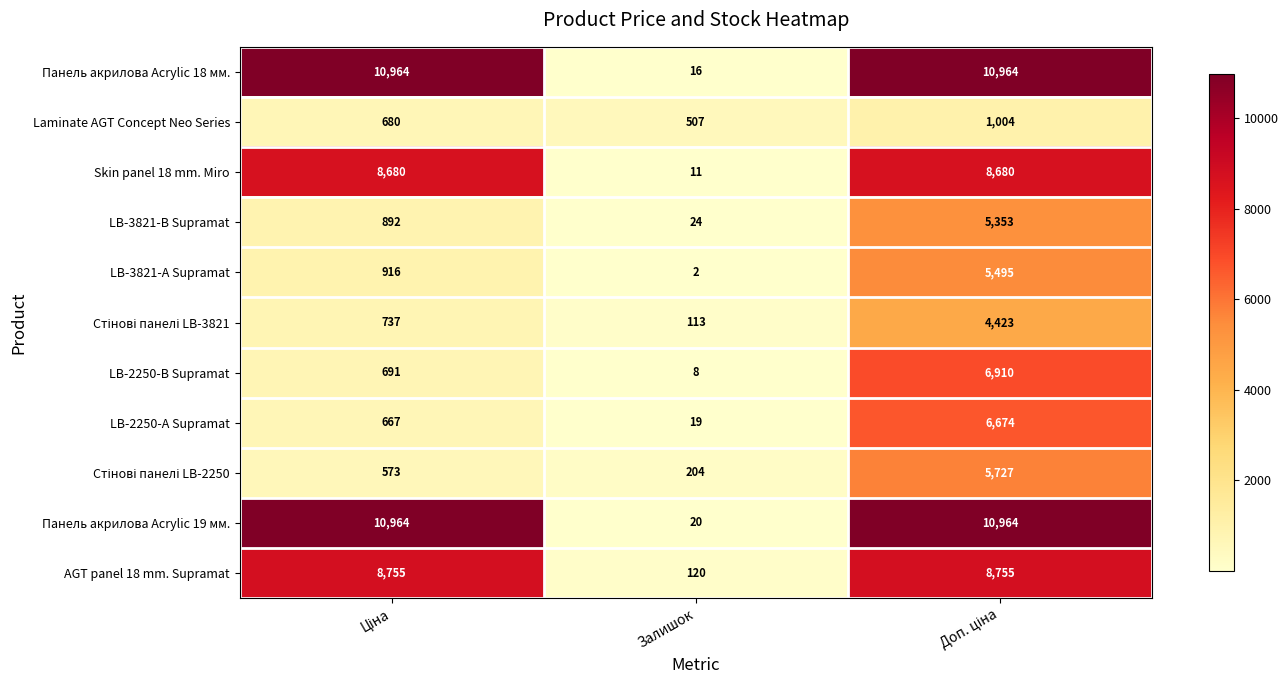

At how many categories does at least one series exceed 6914?

2